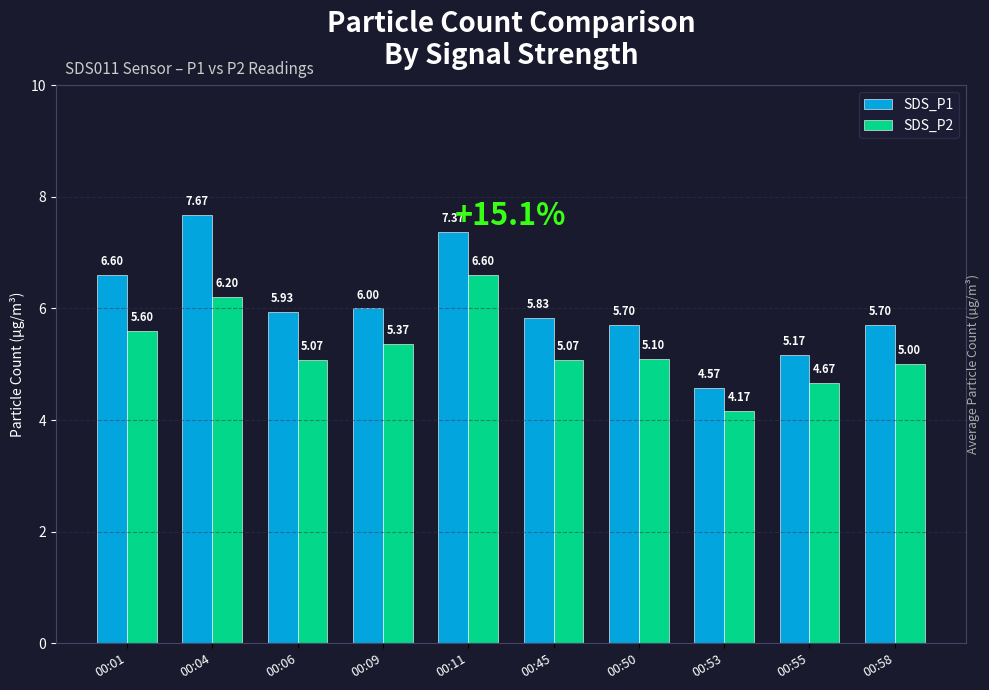

The SDS_P1 series shows 8.7 at 00:45. True or false?

False